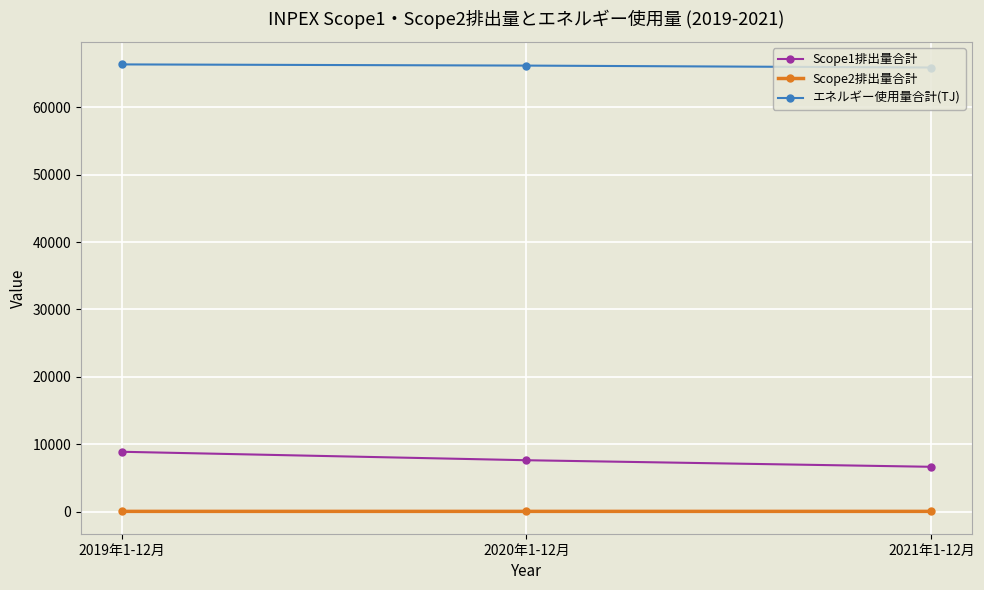

What is the maximum value for エネルギー使用量合計(TJ)?

66344